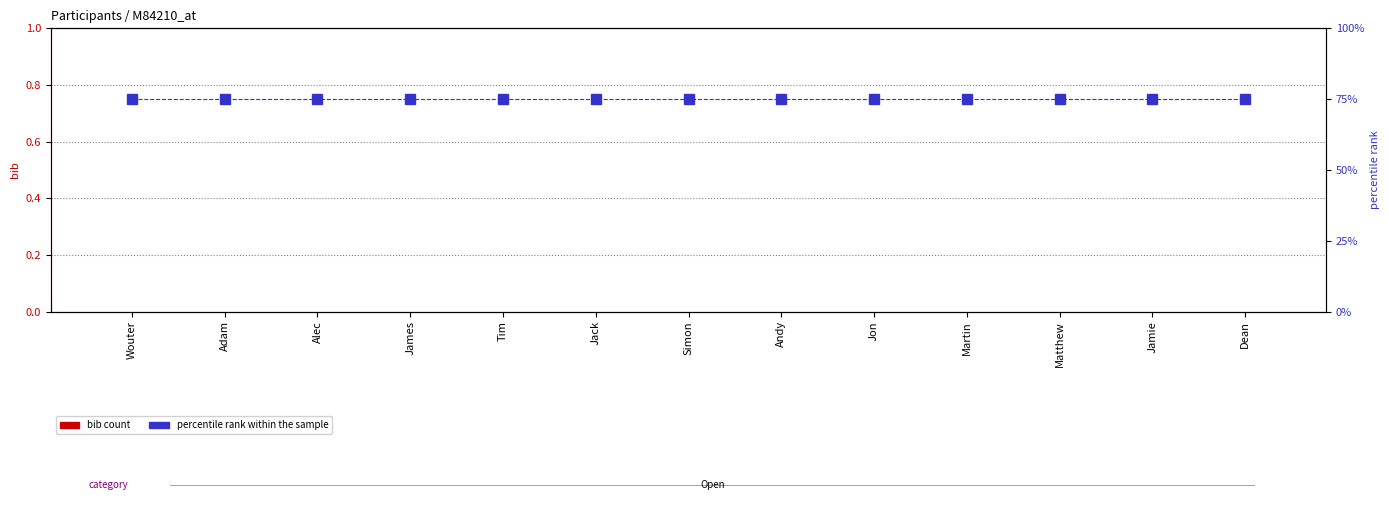

How many categories are shown in the chart?

13